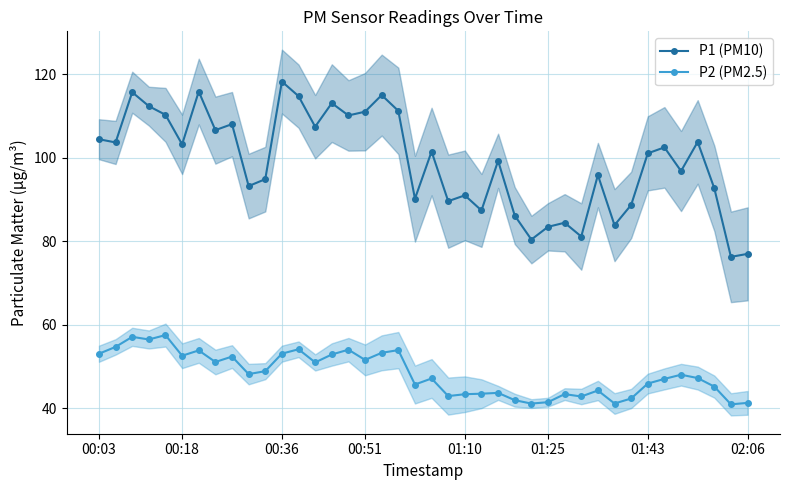

The value of P2 (PM2.5) at 01:43 is 63.4. True or false?

False